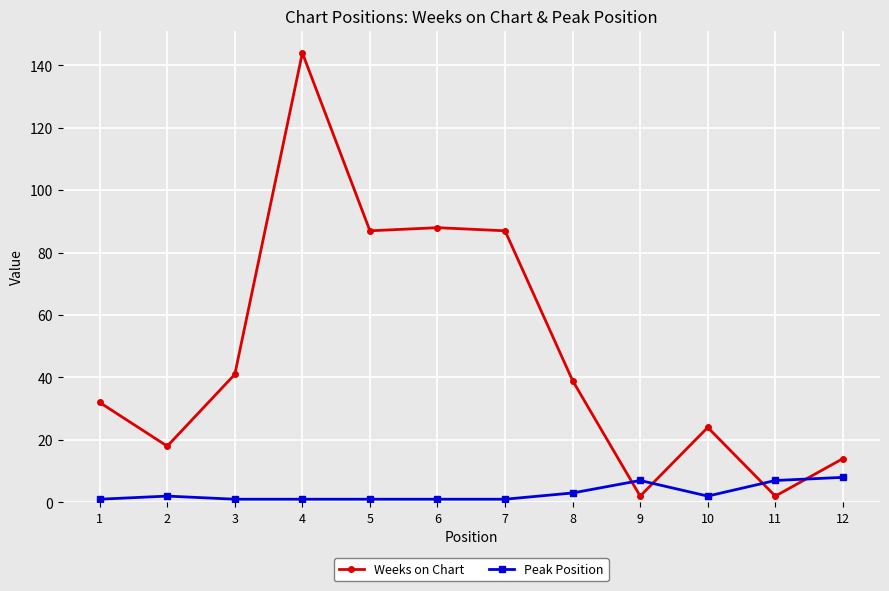

Reading left to right, transcribe all the data shown in this chart.

Weeks on Chart: 1=32	2=18	3=41	4=144	5=87	6=88	7=87	8=39	9=2	10=24	11=2	12=14
Peak Position: 1=1	2=2	3=1	4=1	5=1	6=1	7=1	8=3	9=7	10=2	11=7	12=8